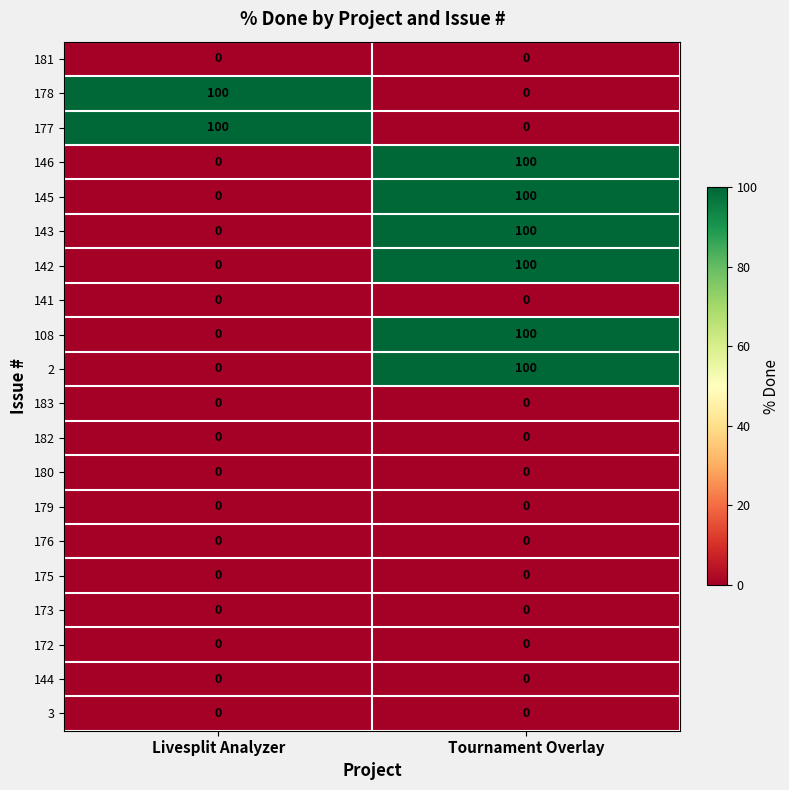

Where is 145 nearest to the value 50?

Livesplit Analyzer